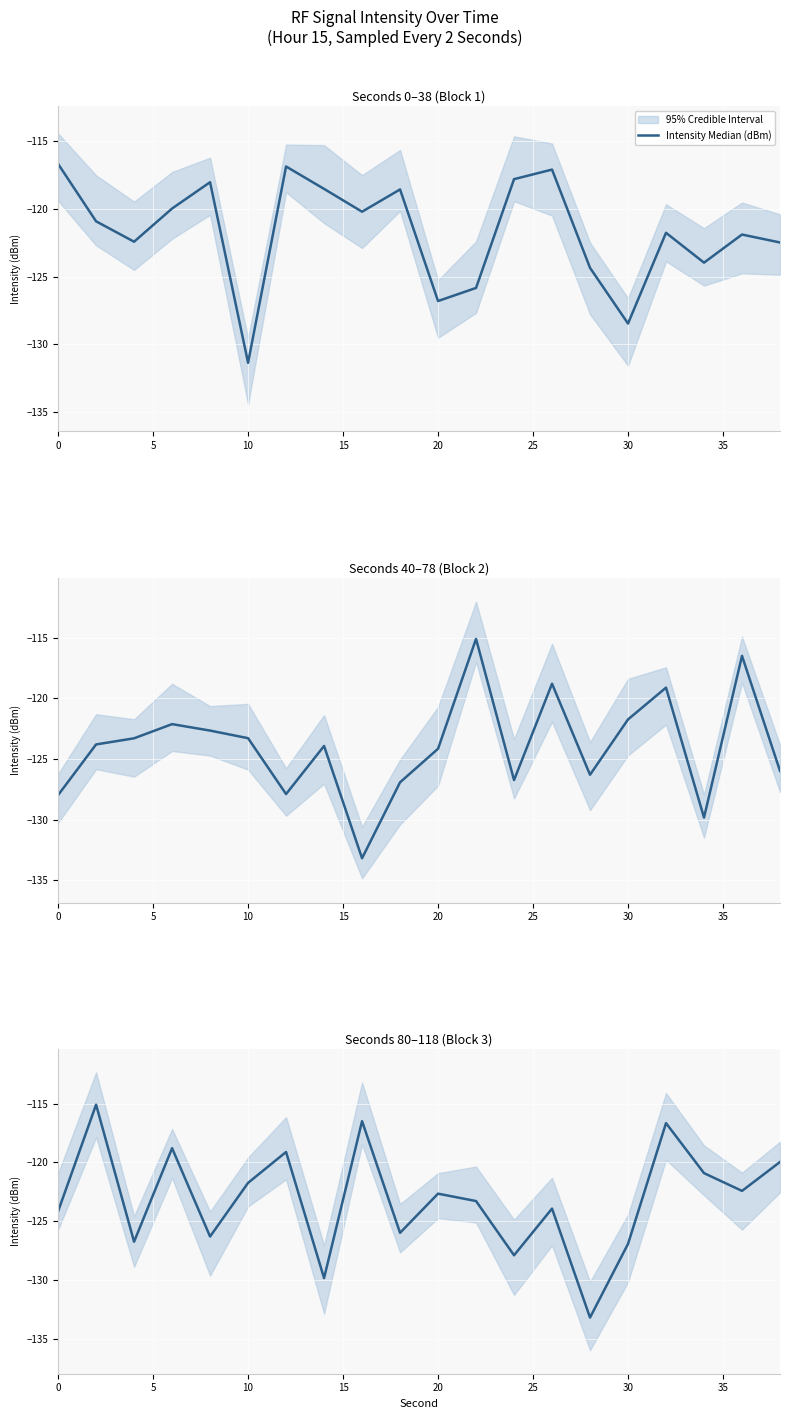

What is the difference between the second highest and minimum values?

16.7